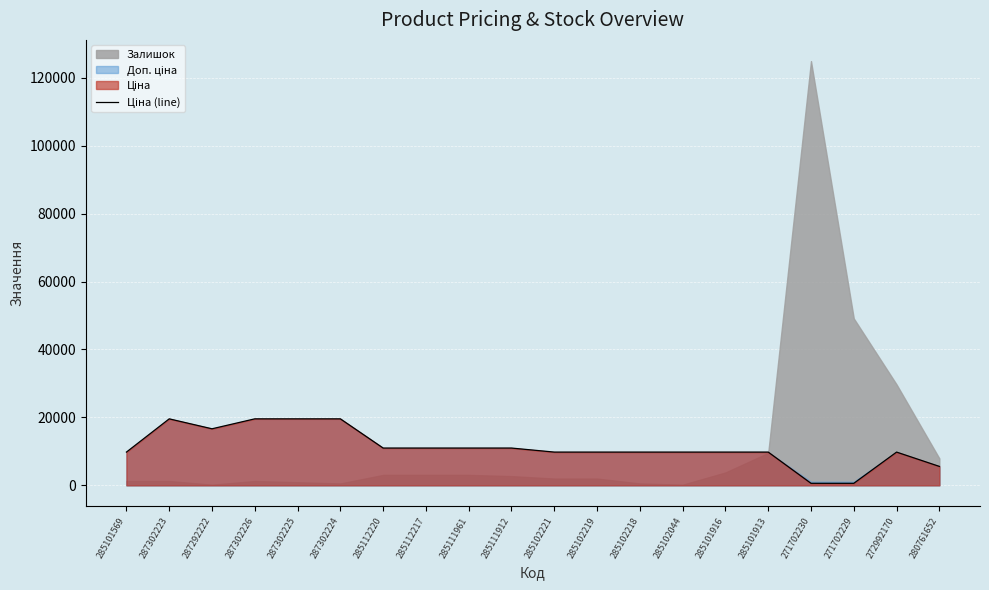

What is the sum of all values?

223674.4